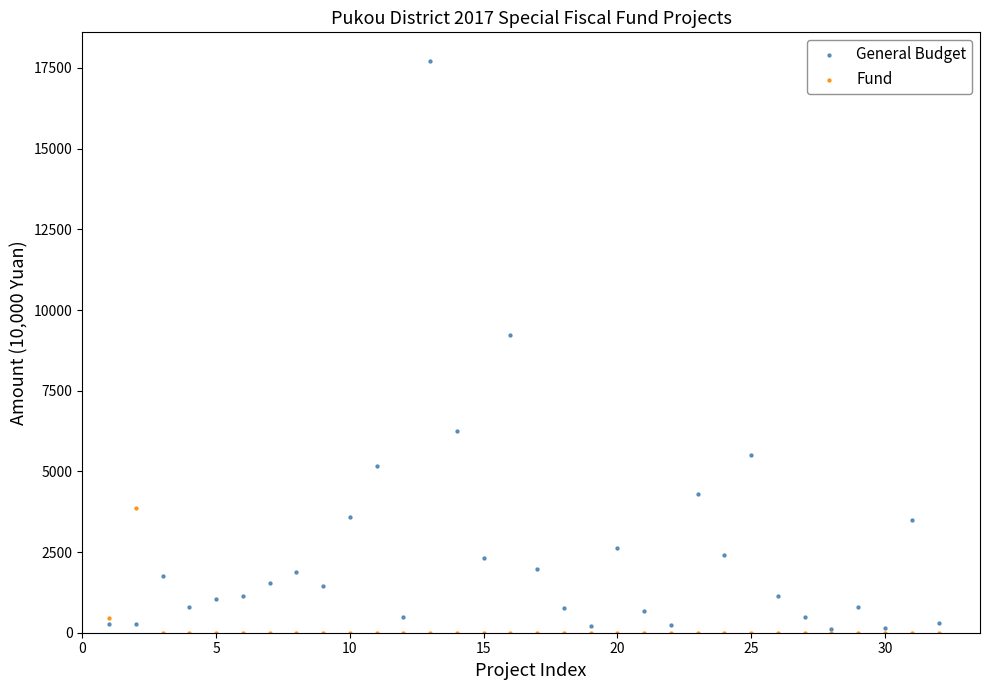

Which series reaches the maximum Y coordinate?

General Budget